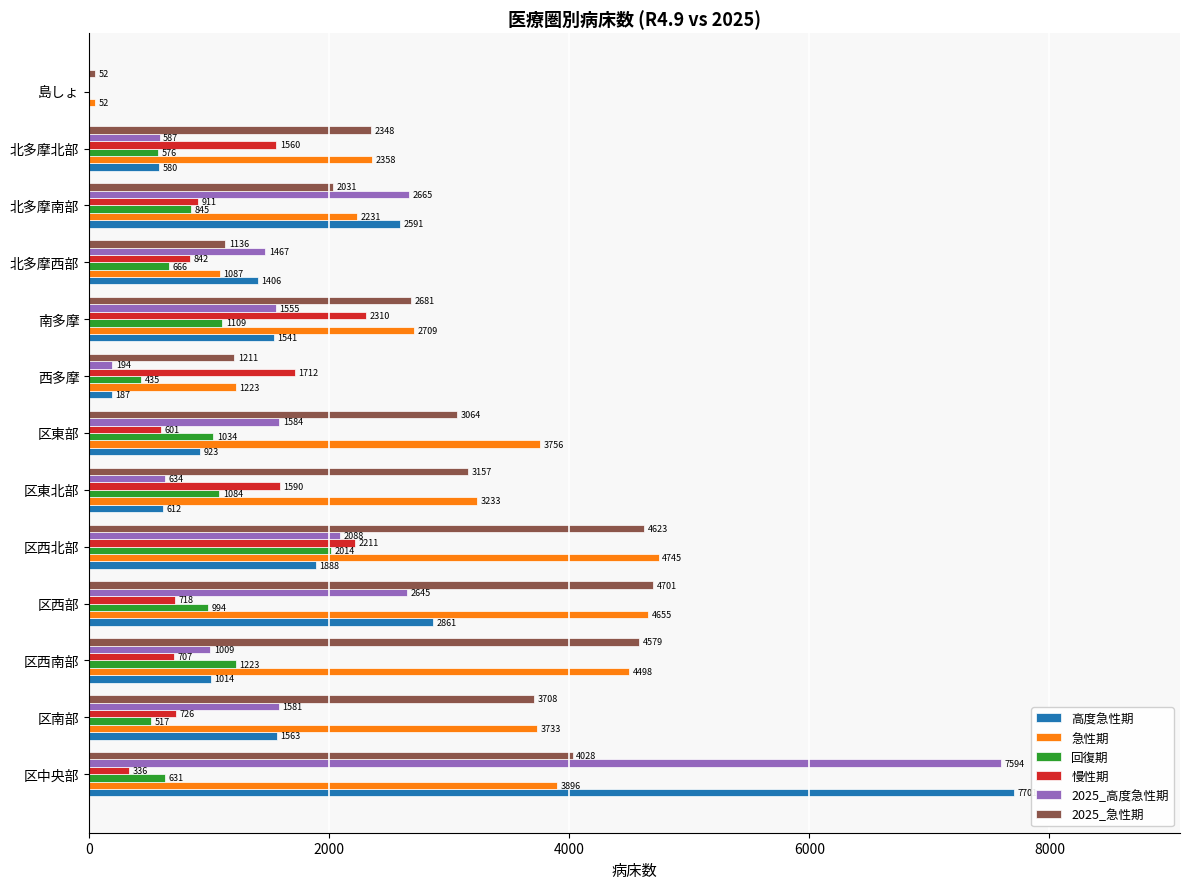

What is the sum of all 回復期 values?

11128